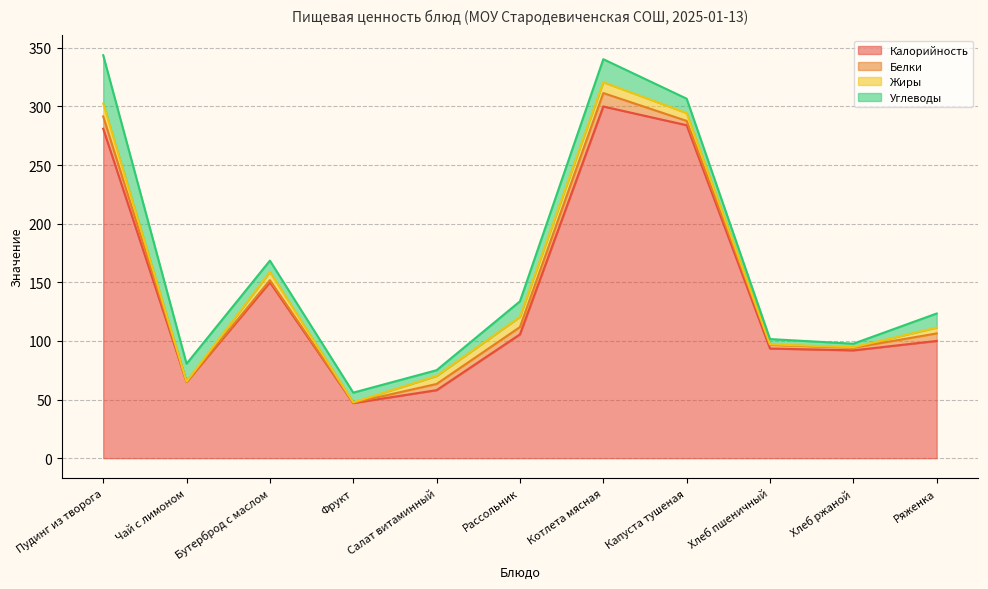

Reading left to right, extract all data points from this chart.

Калорийность: 281.0	65.0	150.0	47.0	58.0	105.6	300.0	284.0	93.5	92.0	100.0
Белки: 10.5	0.3	1.8	0.3	5.3	6.2	11.4	3.7	3.2	2.2	6.4
Жиры: 11.1	0.1	7.0	0.3	6.8	8.7	9.2	6.7	0.4	0.4	5.0
Углеводы: 41.1	15.2	9.7	8.3	4.9	13.3	19.6	12.2	4.5	3.0	12.0